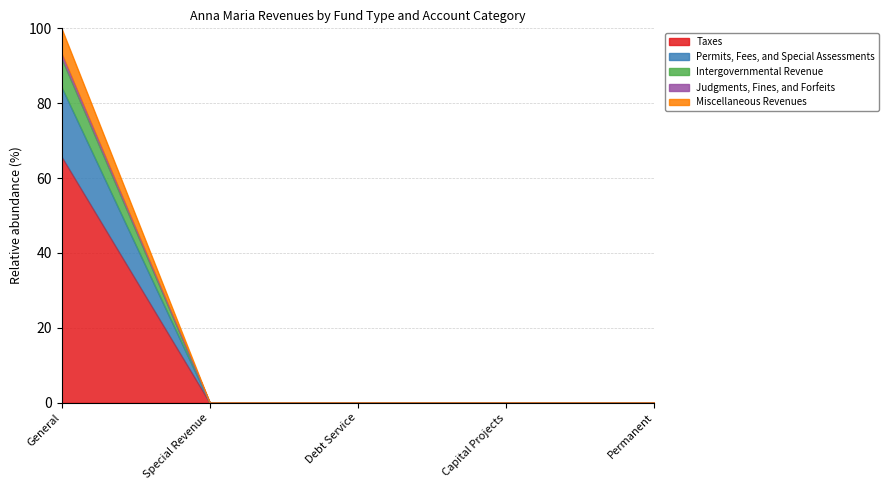

Rank the series at Capital Projects from lowest to highest value.

Taxes, Permits, Fees, and Special Assessments, Intergovernmental Revenue, Judgments, Fines, and Forfeits, Miscellaneous Revenues